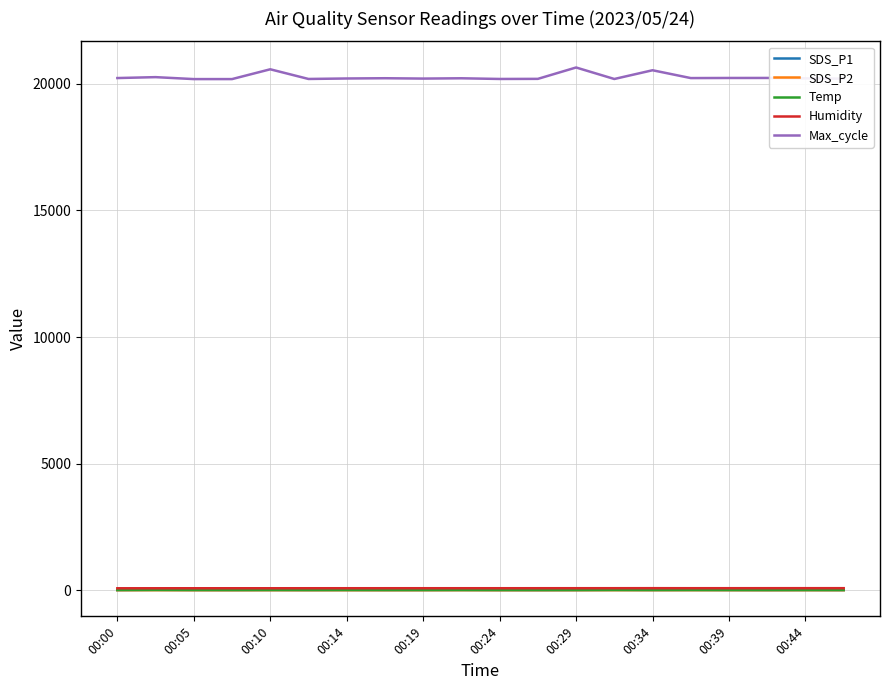

Which series has the largest range (max minus min)?

Max_cycle